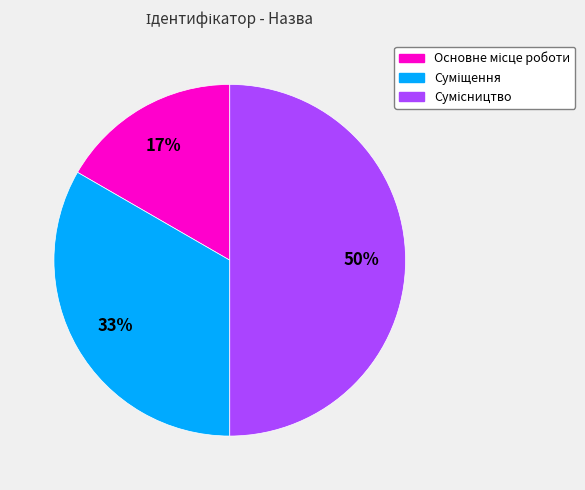

To the nearest percent, what is the average slice percentage?

33%